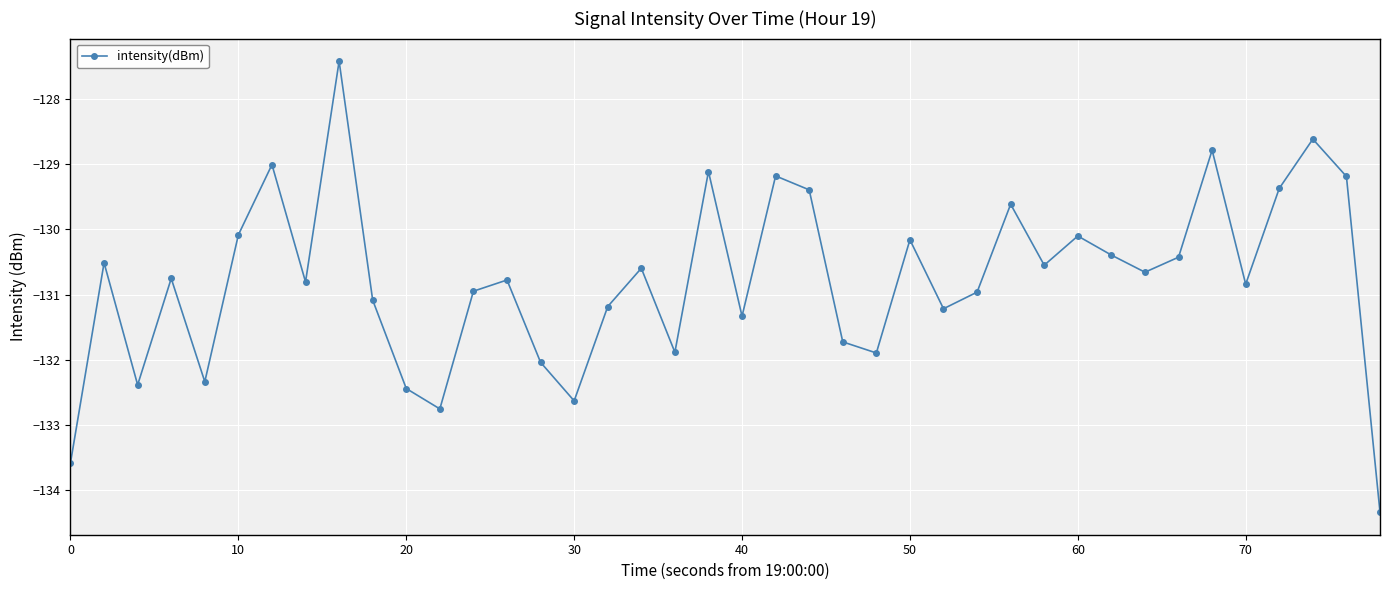

What is the value of the 9th point from the left?

-127.4